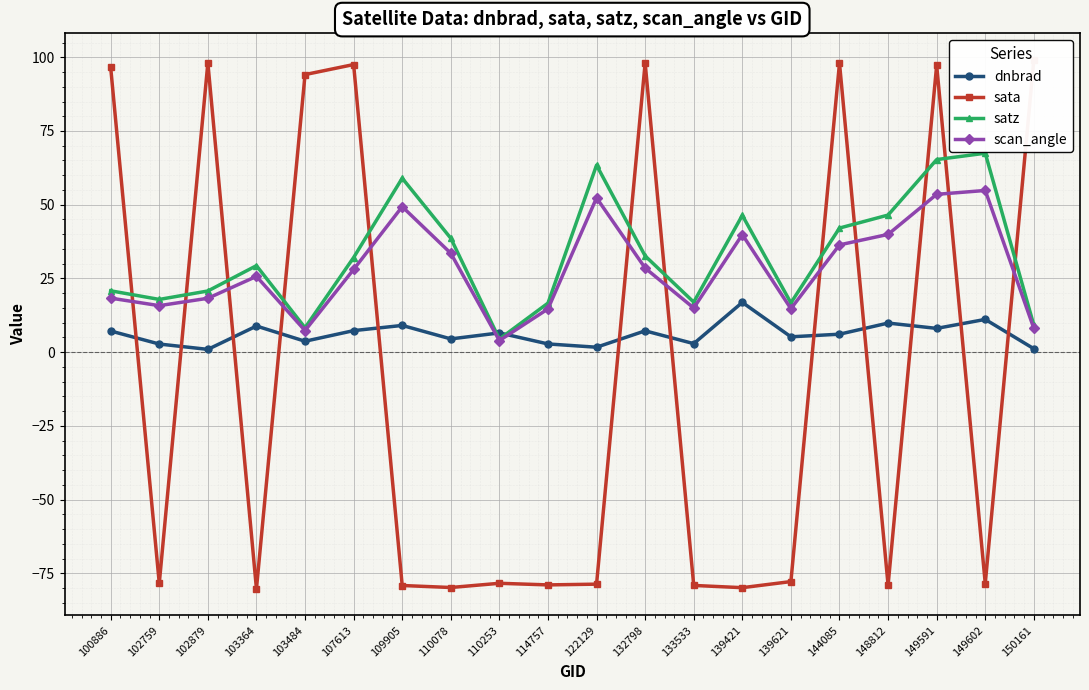

After their last crossing, which series has the higher values: sata or dnbrad?

sata